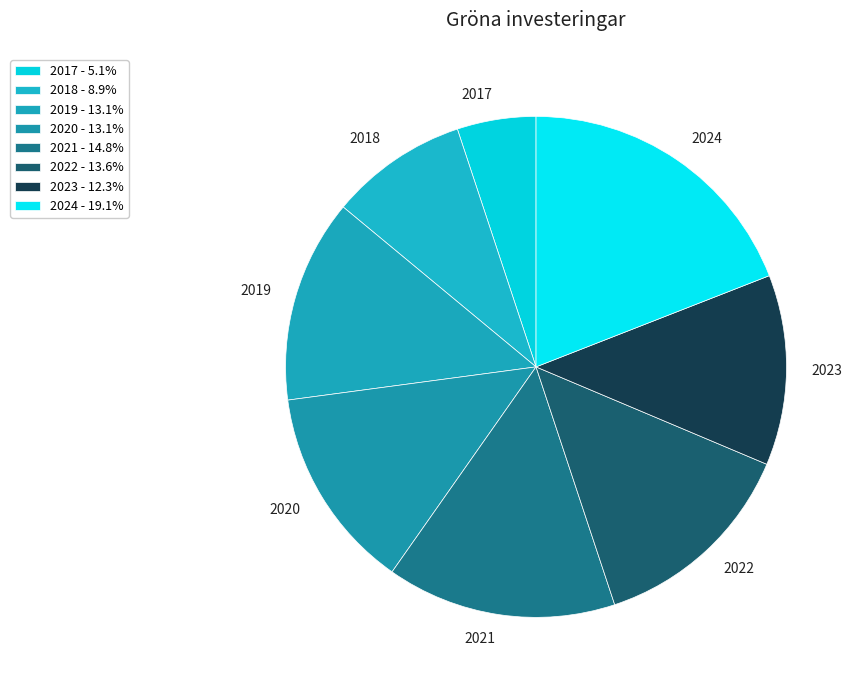

Which category has the biggest portion of the pie?

2024